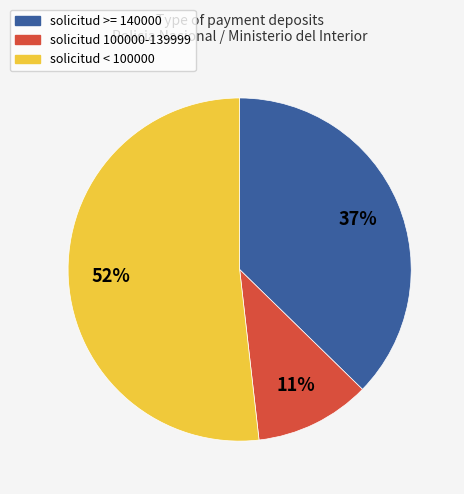

To the nearest percent, what is the average slice percentage?

33%